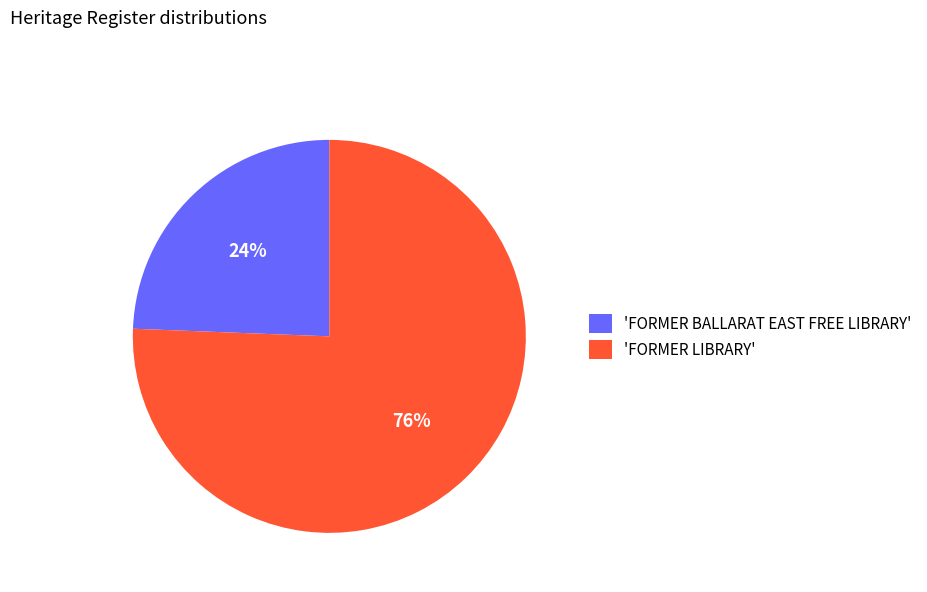

Is there a majority slice in this chart?

Yes